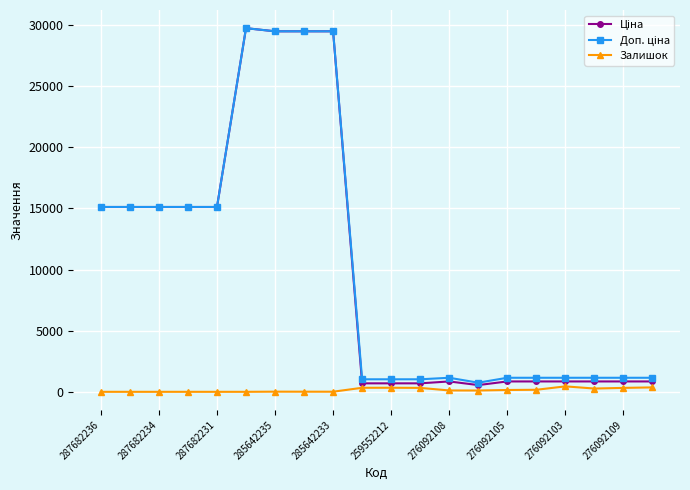

At how many categories does at least one series exceed 8809?

9